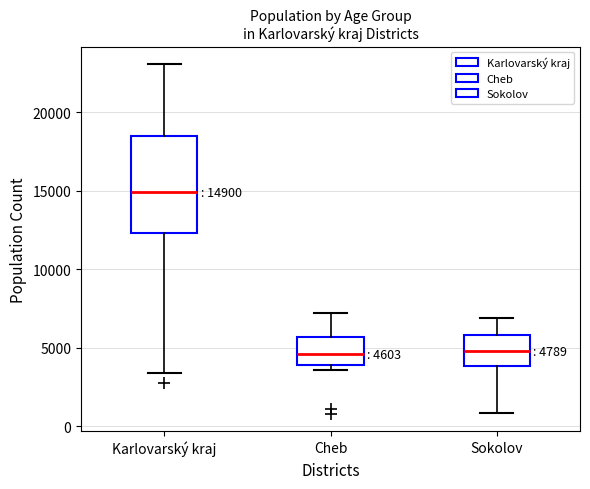

Comparing the boxes themselves (not the whiskers), which one is the tallest?

Karlovarský kraj